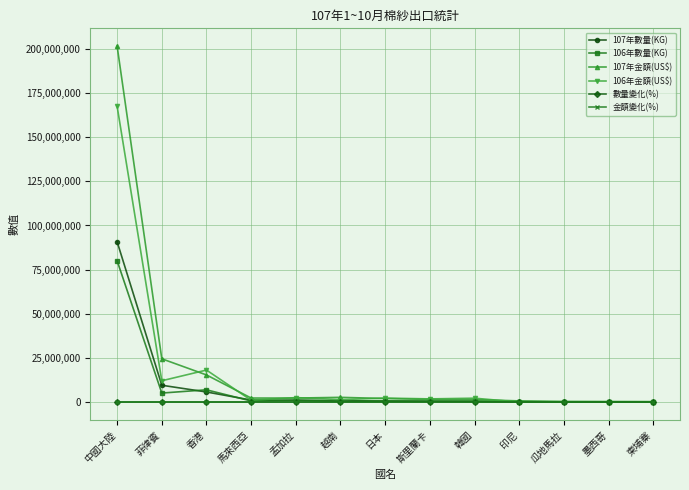

What is the greatest value displayed?

201547800.0